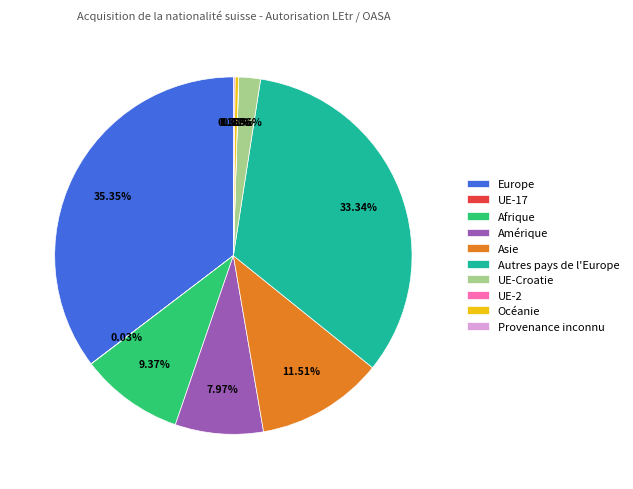

Between Europe and Amérique, which is larger?

Europe